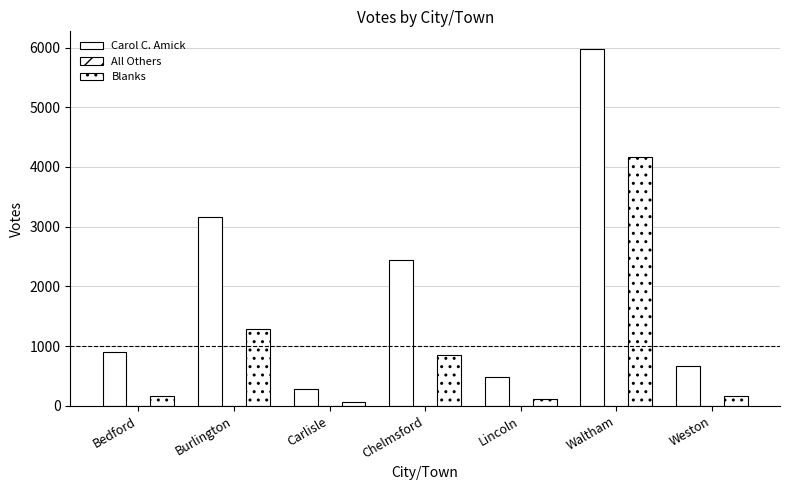

Count the number of data series in this chart.

3